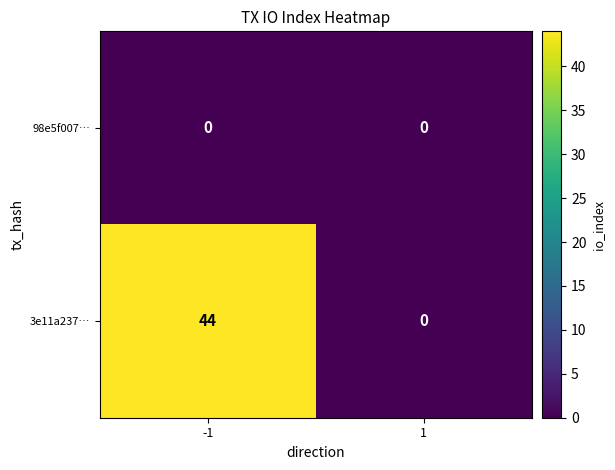

Which series has the largest total across all categories?

3e11a237…